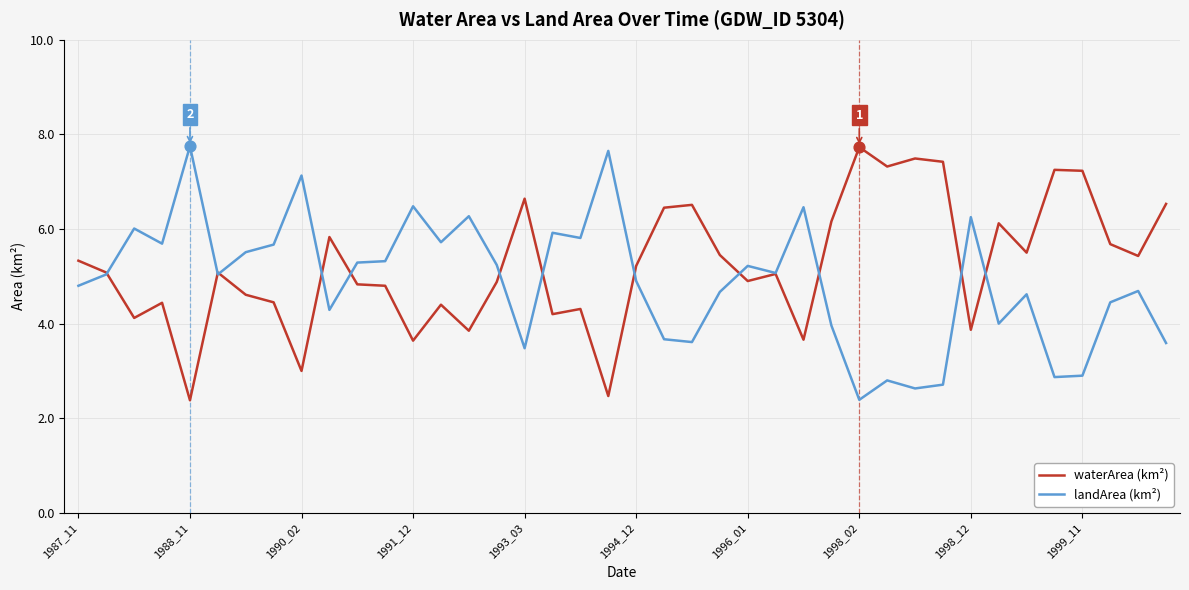

What is the greatest value displayed?

7.8